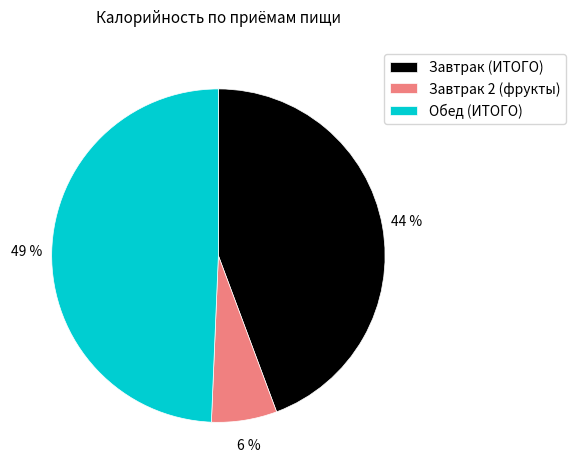

Count the number of slices in the pie.

3